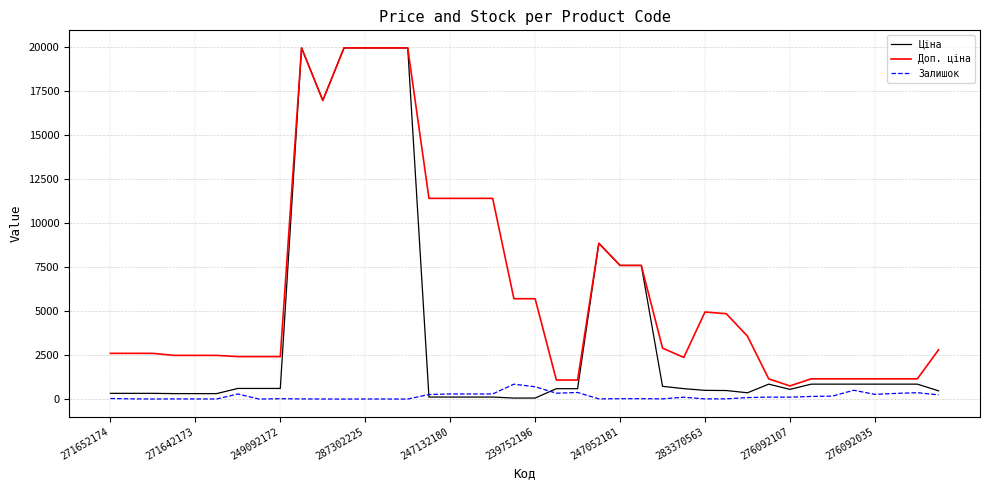

Which series has the largest range (max minus min)?

Ціна